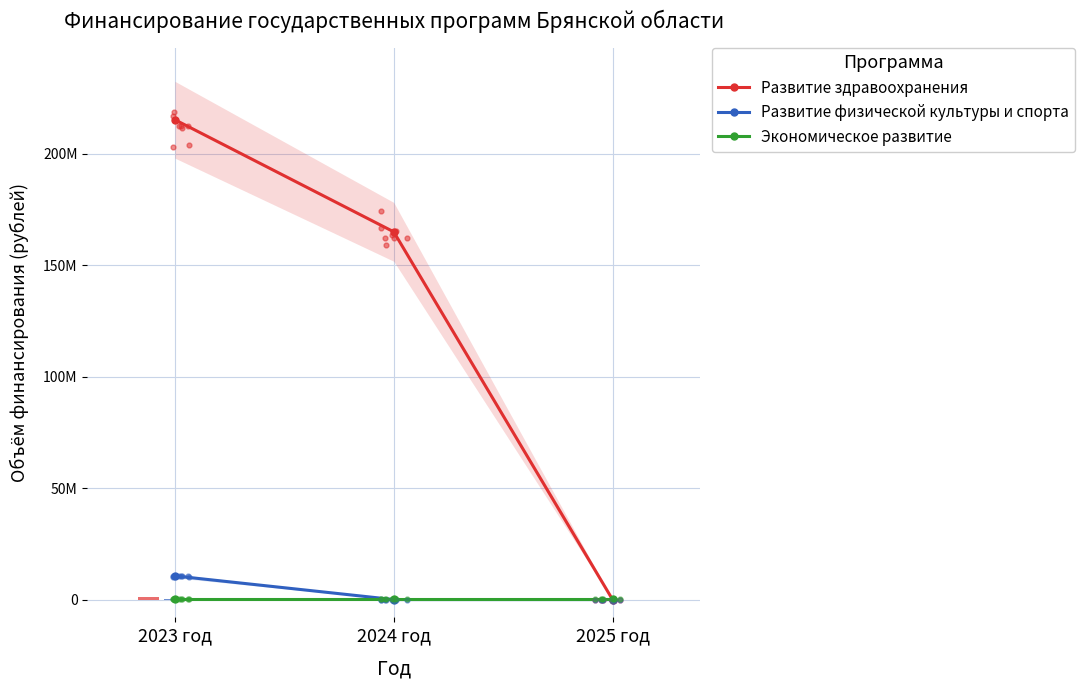

At which category is the sum across all series the highest?

2023 год